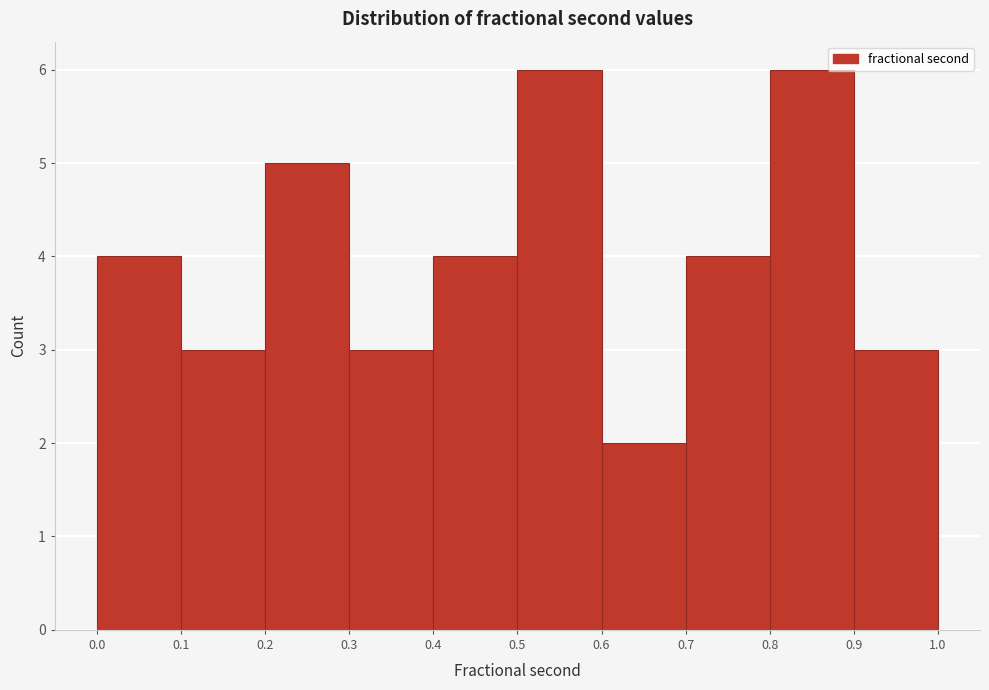

Reading left to right, transcribe this chart: for each bar, give the range it covers on the x-axis and its height. The values are not printed on the chart, so give them approximately, as read against the axis.

0.0 to 0.1: 4
0.1 to 0.2: 3
0.2 to 0.3: 5
0.3 to 0.4: 3
0.4 to 0.5: 4
0.5 to 0.6: 6
0.6 to 0.7: 2
0.7 to 0.8: 4
0.8 to 0.9: 6
0.9 to 1.0: 3